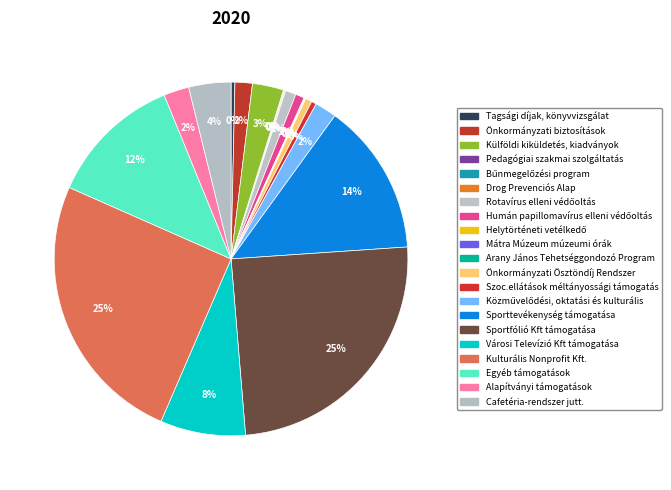

Is it true that Humán papillomavírus elleni védőoltás is 1% of the pie?

True